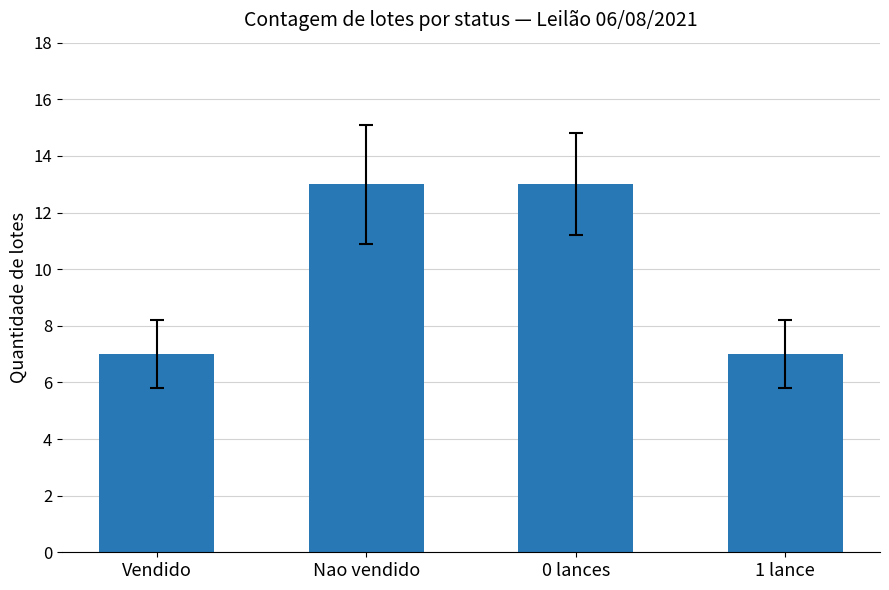

What is the minimum value shown in the chart?

7